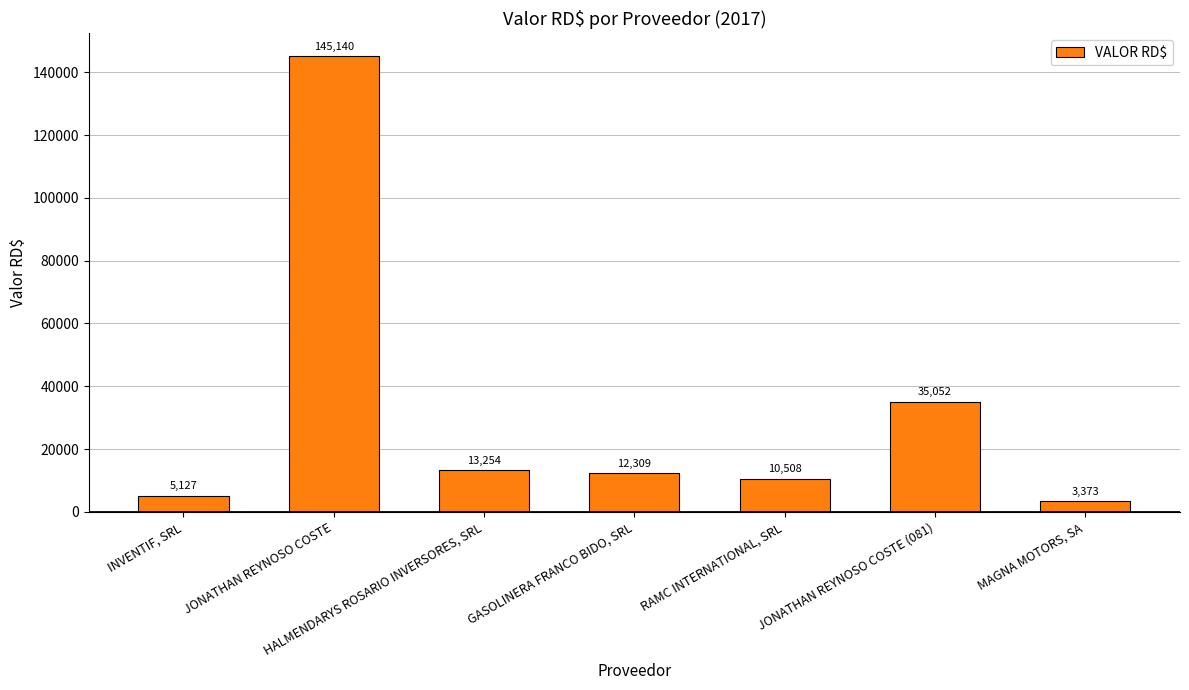

What is the average value?

32109.0